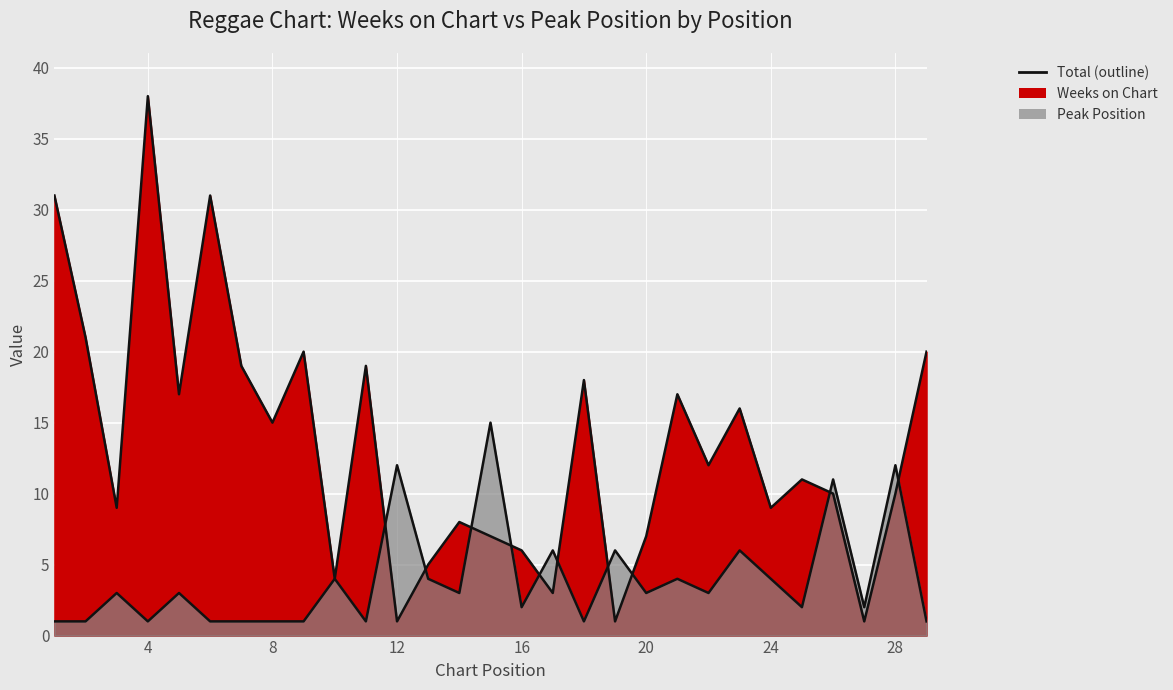

How many data points does each series have?

29